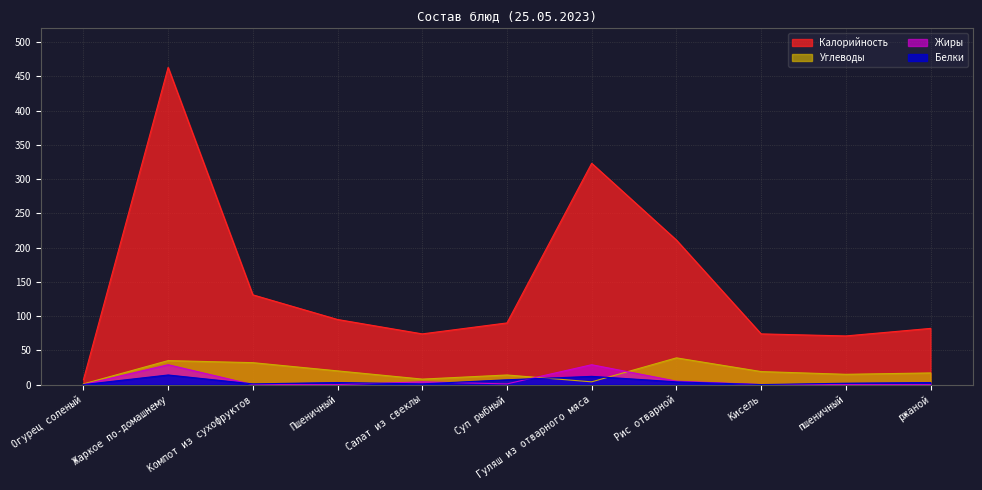

What is the label of the 5th point from the left?

Салат из свеклы